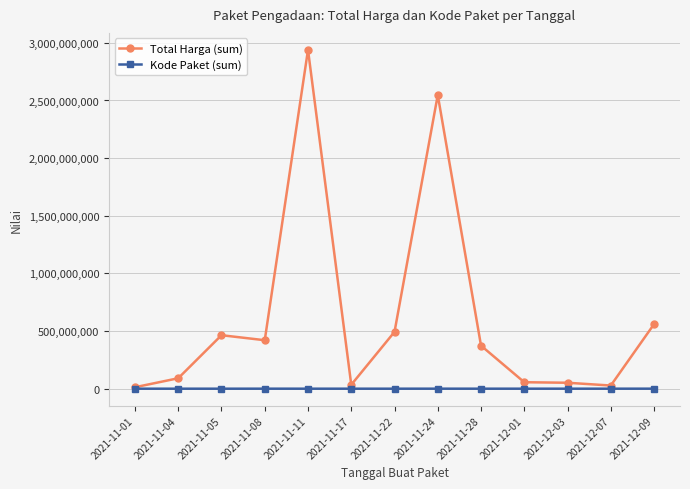

Which series has the widest spread of values?

Total Harga (sum)